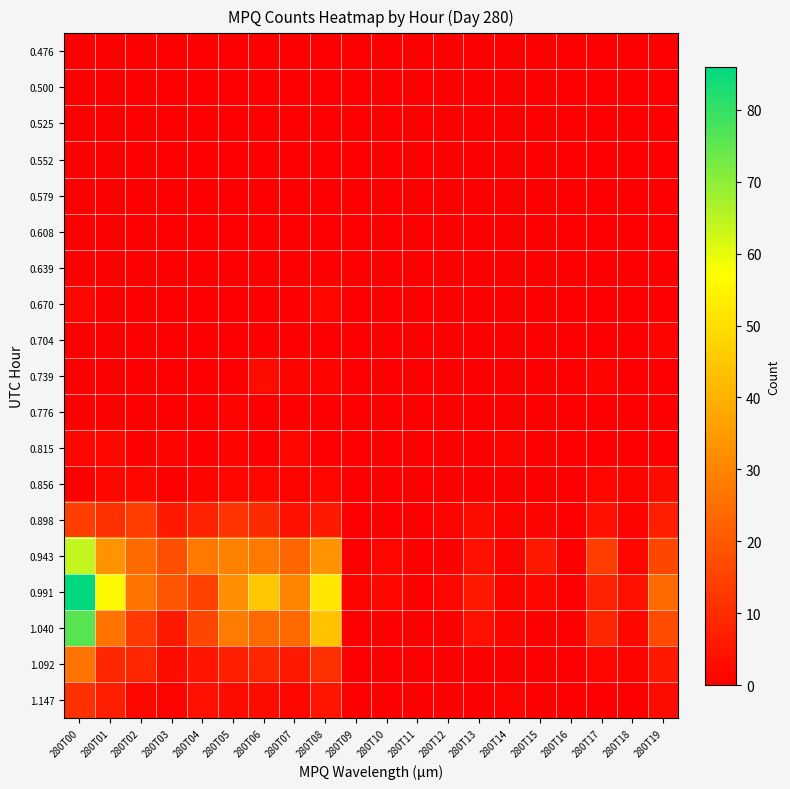

Which series has the largest total across all categories?

0.991